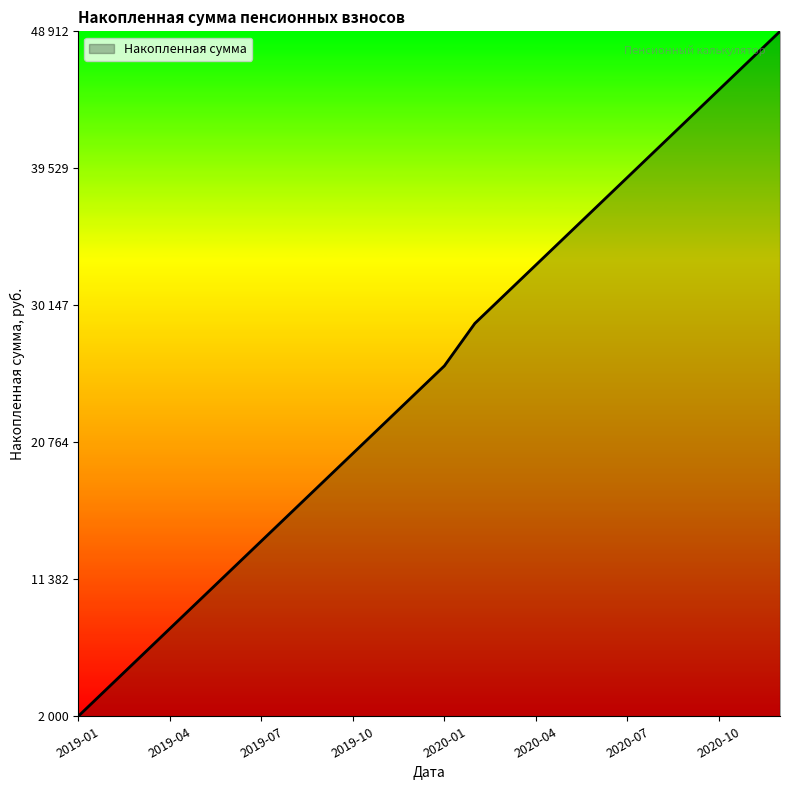

Does the chart display data point markers on the line(s)?

No